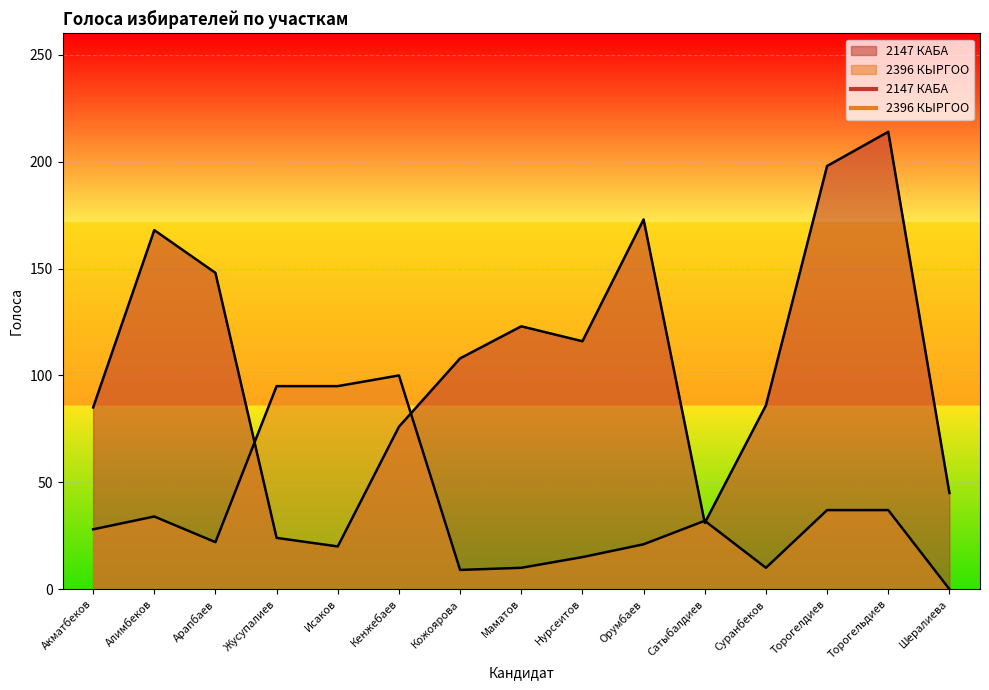

True or false: 2147 КАБА has a value of 20 at Исаков.

True